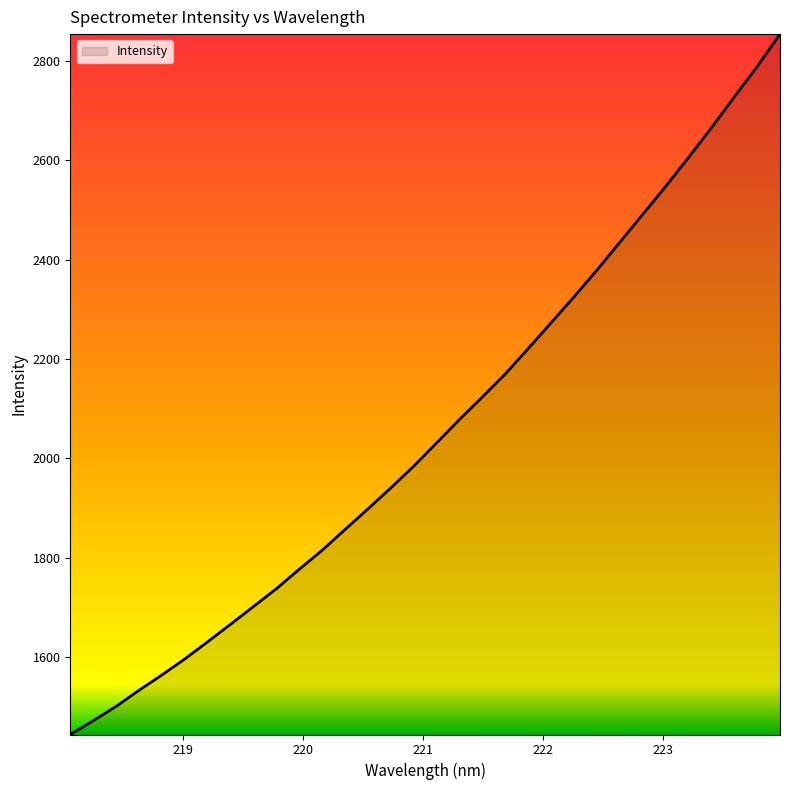

What is the minimum value shown in the chart?

1443.8